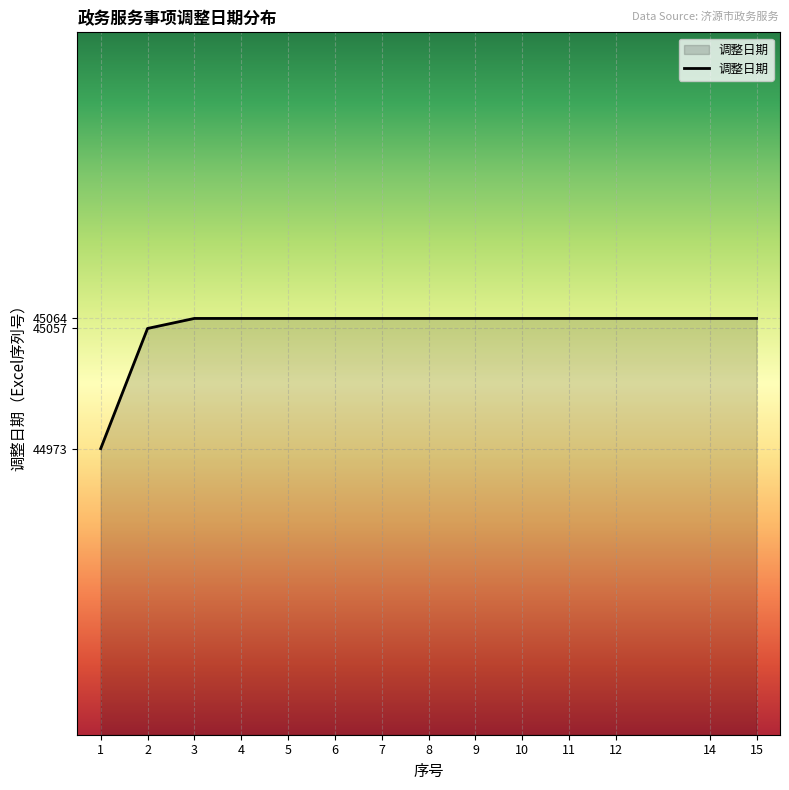

What is the ratio of the value at 6 to the value at 1?

1.0